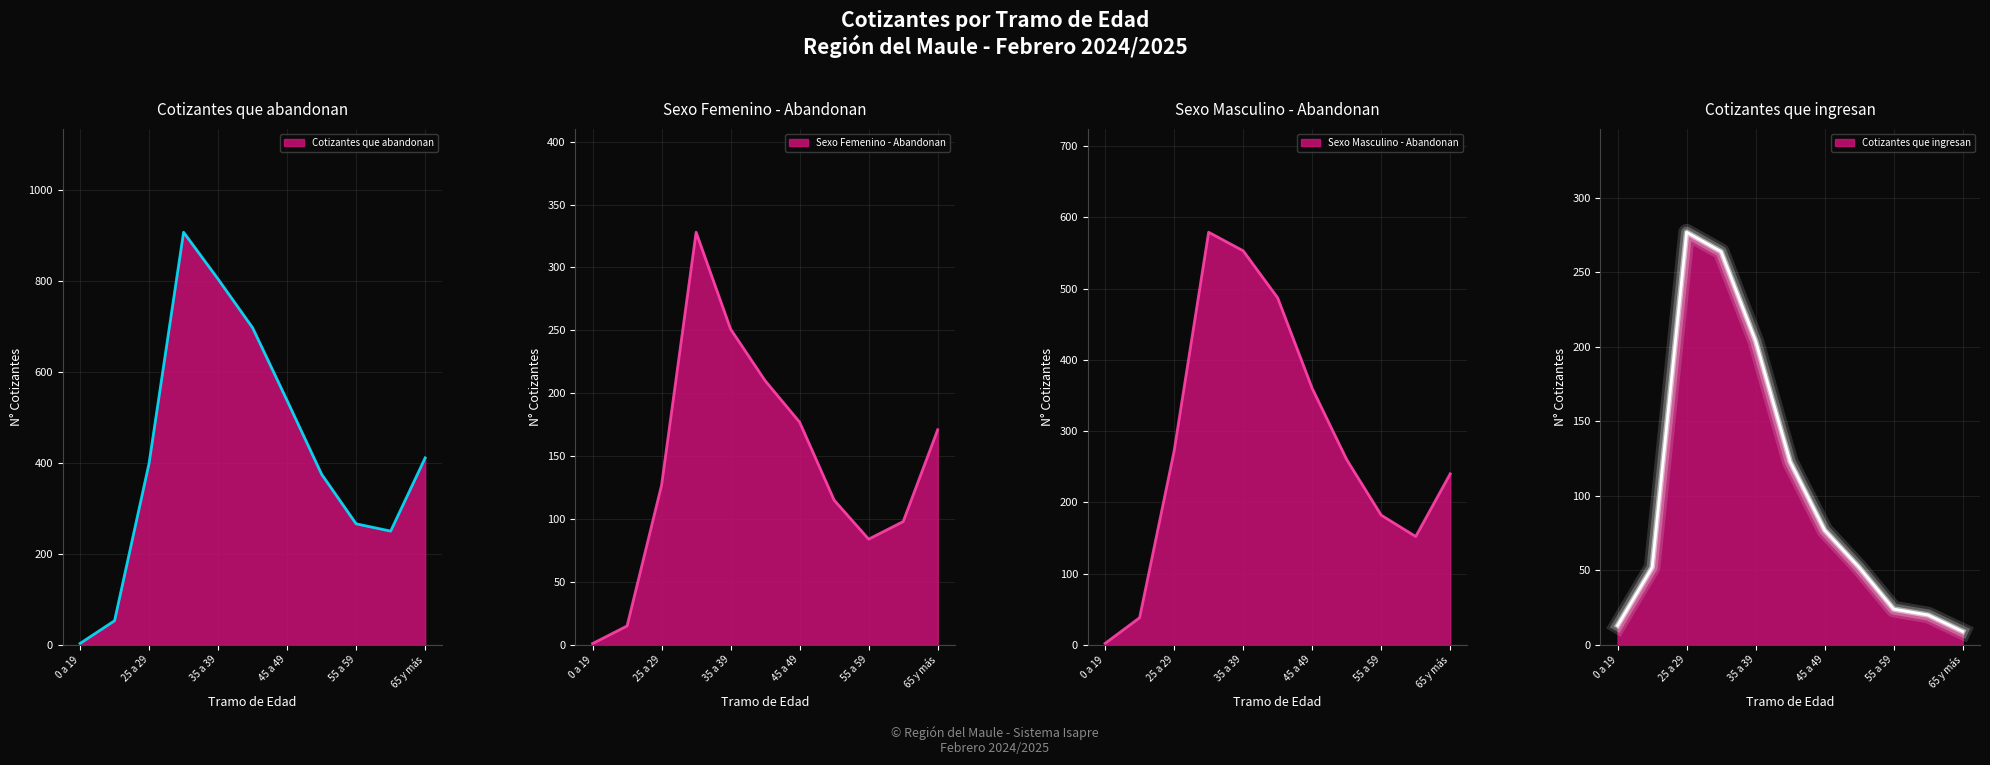

Which label corresponds to the smallest value in the chart?

0 a 19